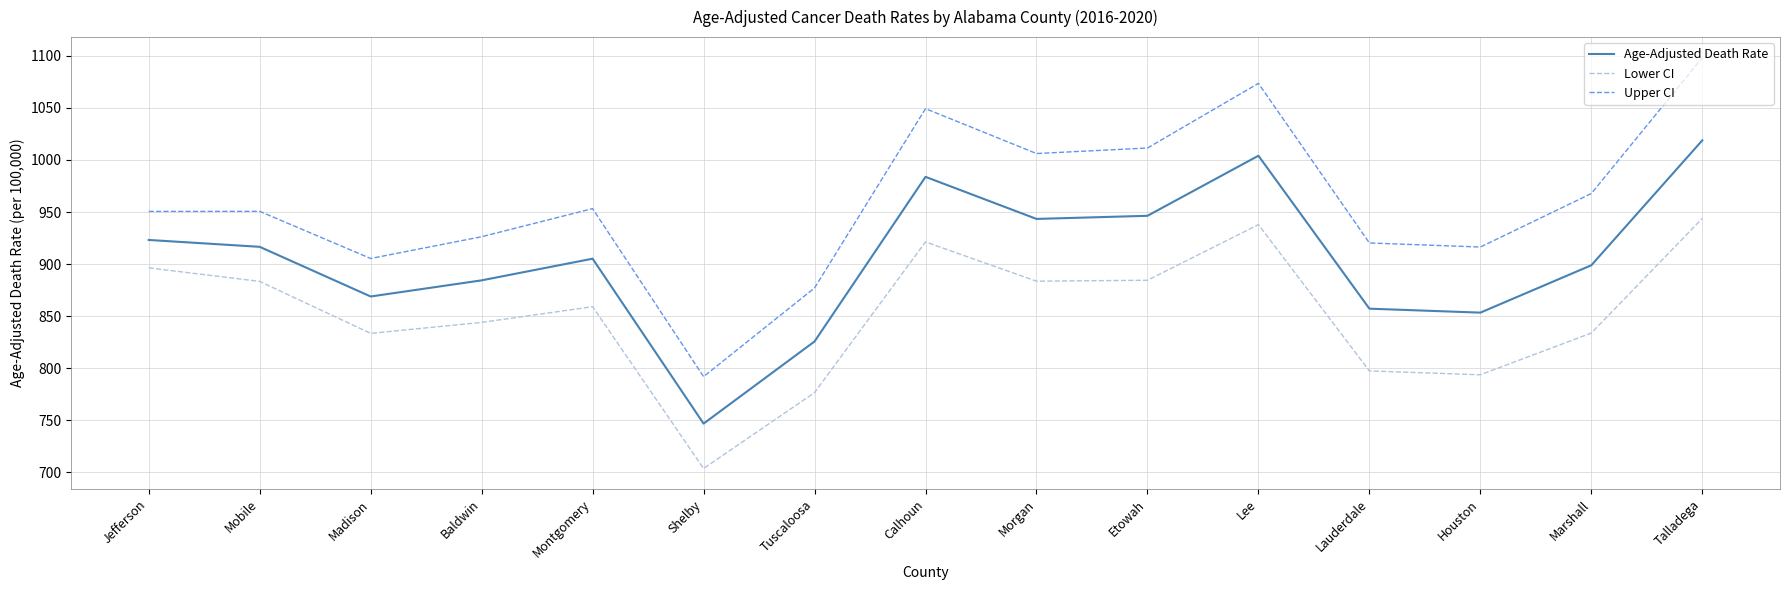

True or false: Lower CI and Upper CI cross at least once.

False